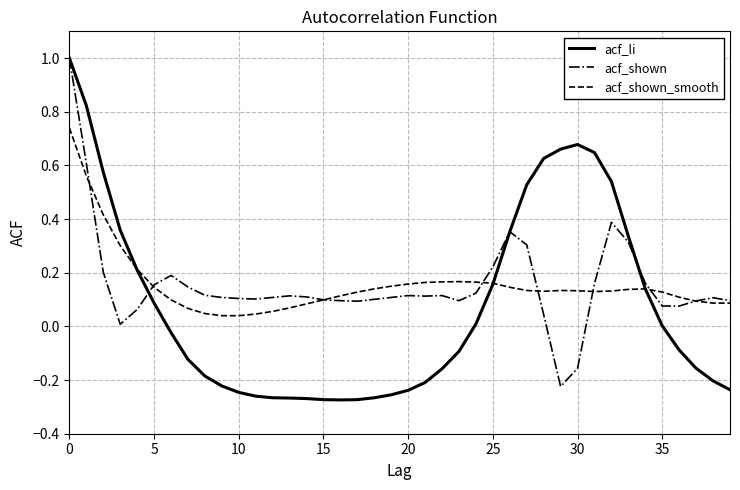

Which series has the largest range (max minus min)?

acf_li